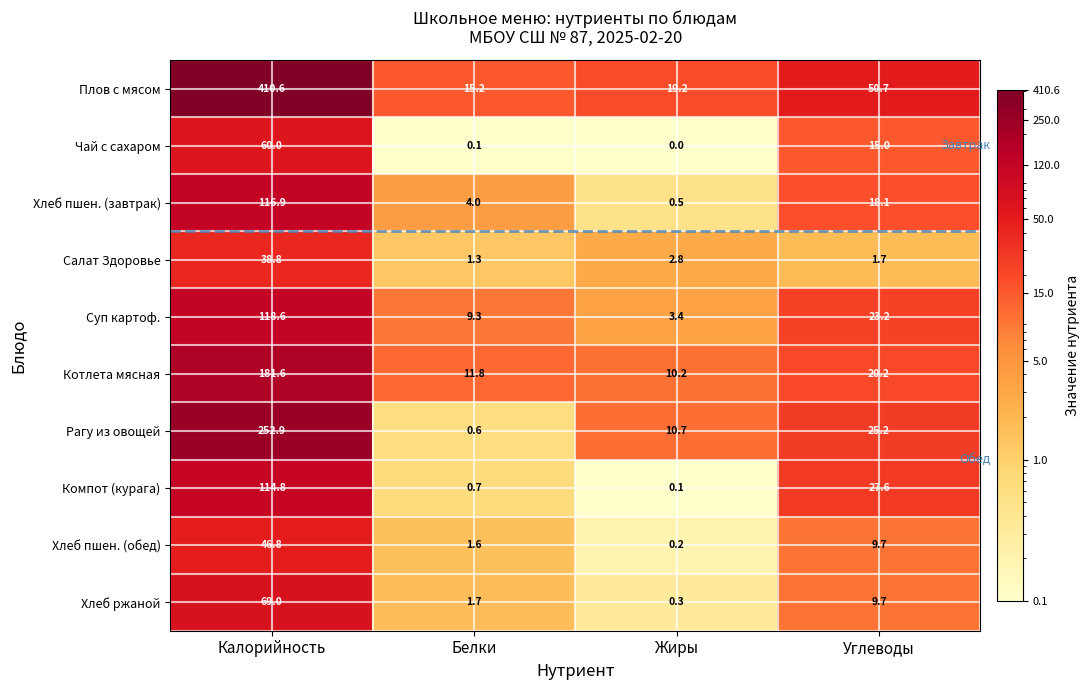

Is it true that Плов с мясом equals 410.6 at Калорийность?

True